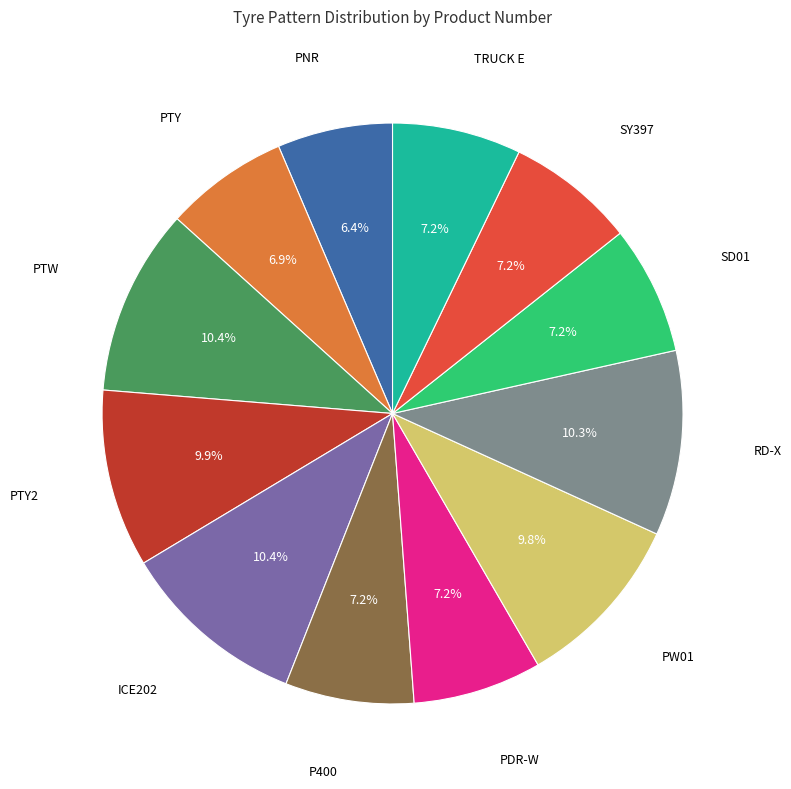

Does any single category account for the majority?

No